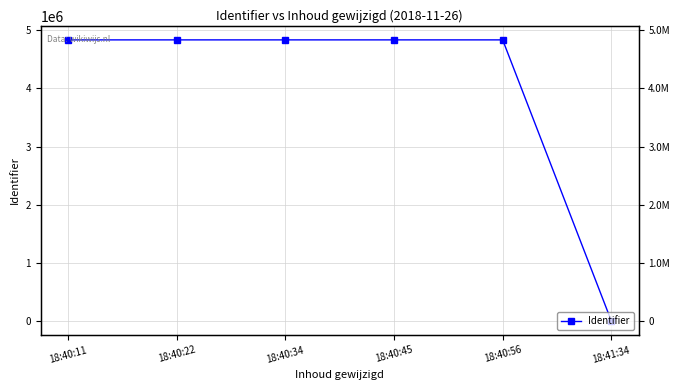

What is the label of the 6th point from the right?

18:40:11